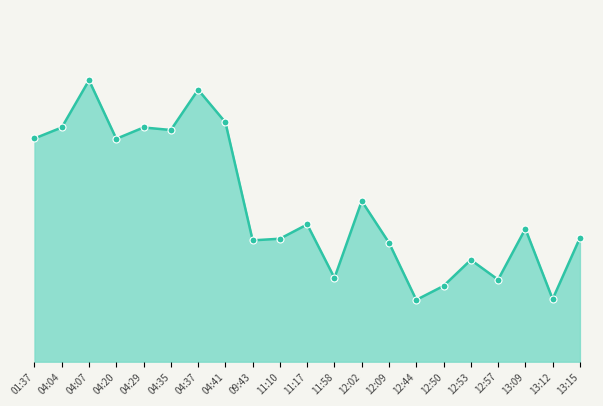

What is the change in value from 12:44 to 12:57?

+1.8